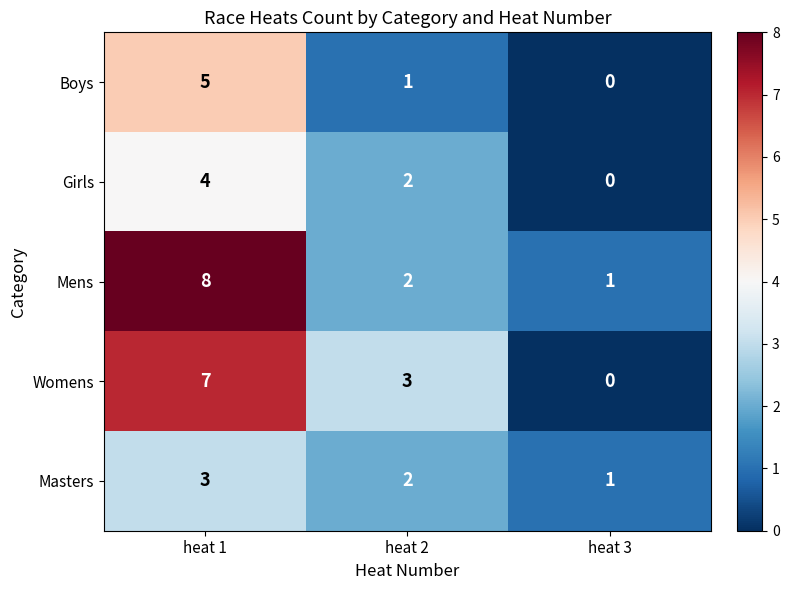

Read the Masters value at heat 1.

3